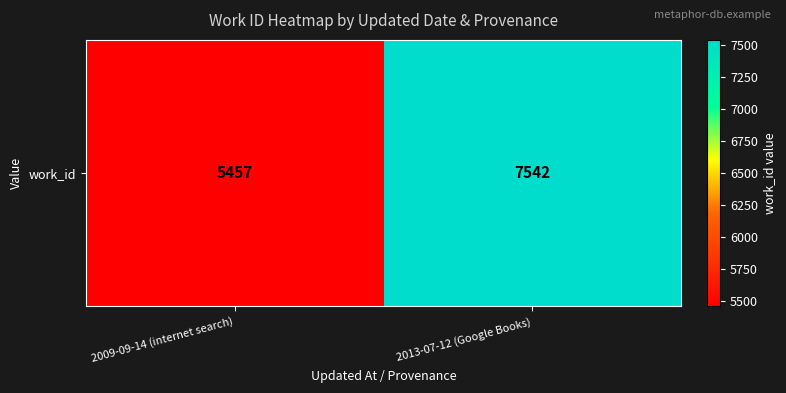

What is the sum of the values at 2013-07-12 (Google Books) and 2009-09-14 (internet search)?

12999